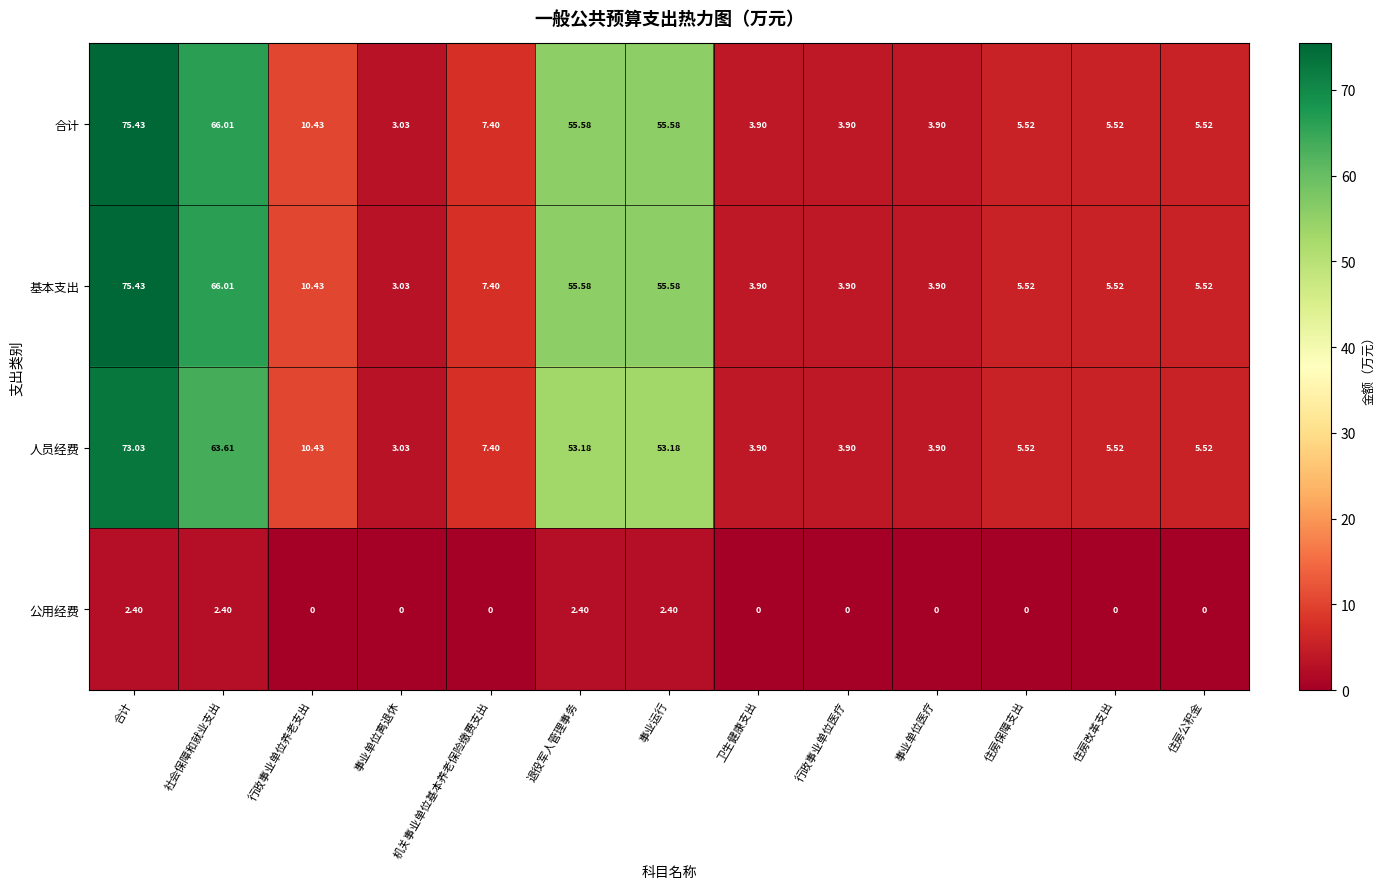

At which label does 合计 reach its peak?

合计